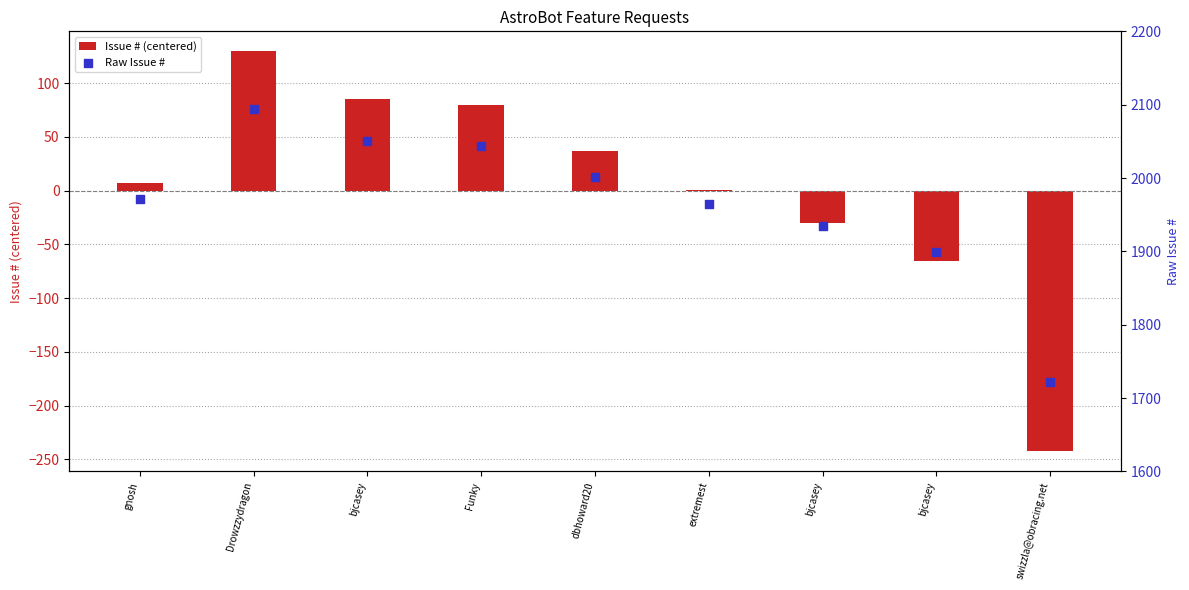

Which has a higher value, Drowzzydragon or extremest?

Drowzzydragon